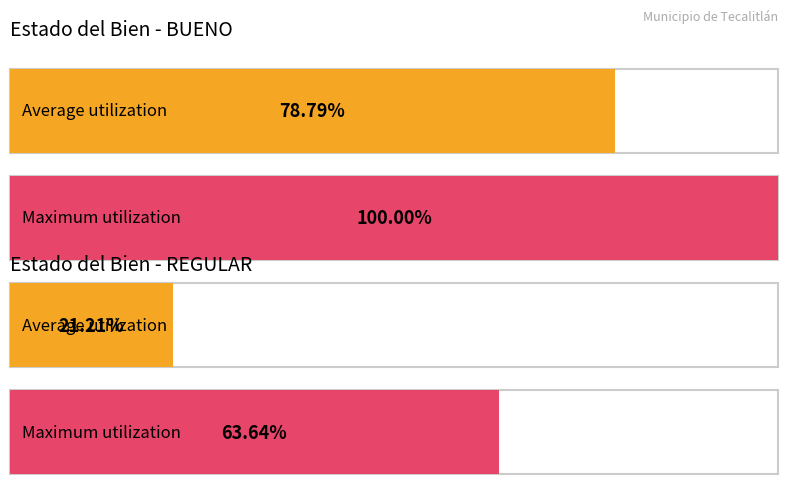

Are the bars grouped side by side (vs. stacked)?

Yes